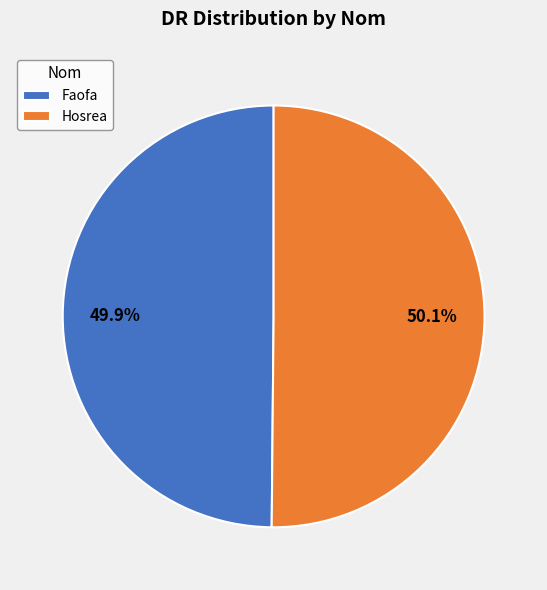

To the nearest percent, what is the combined percentage of Faofa and Hosrea?

100%